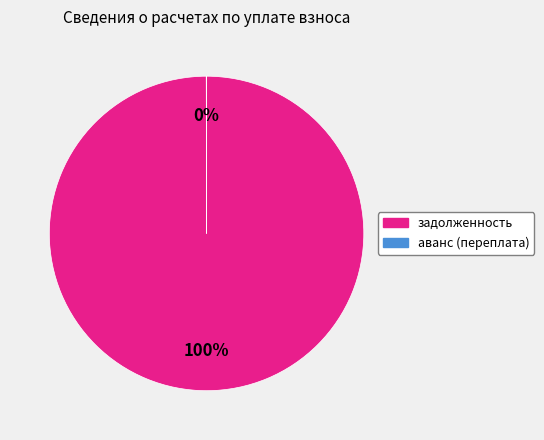

To the nearest percent, what is the average slice percentage?

50%